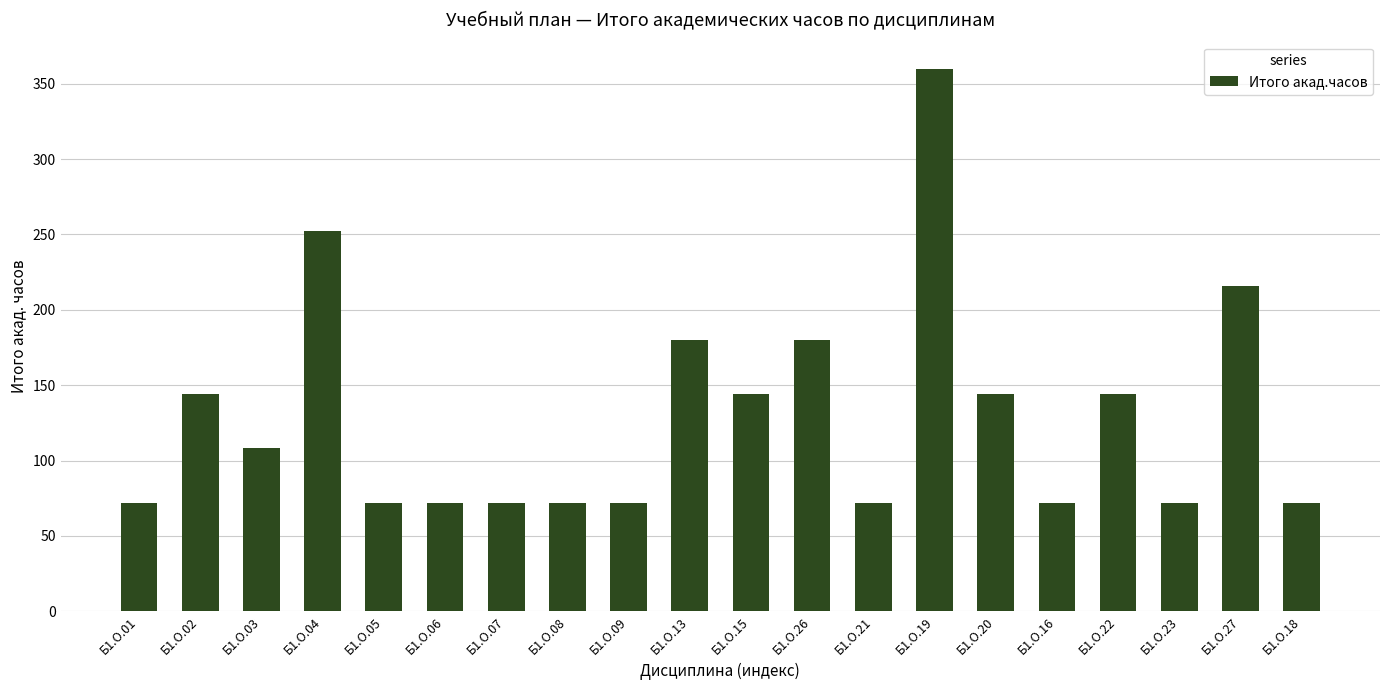

Read the value at Б1.О.01.

72